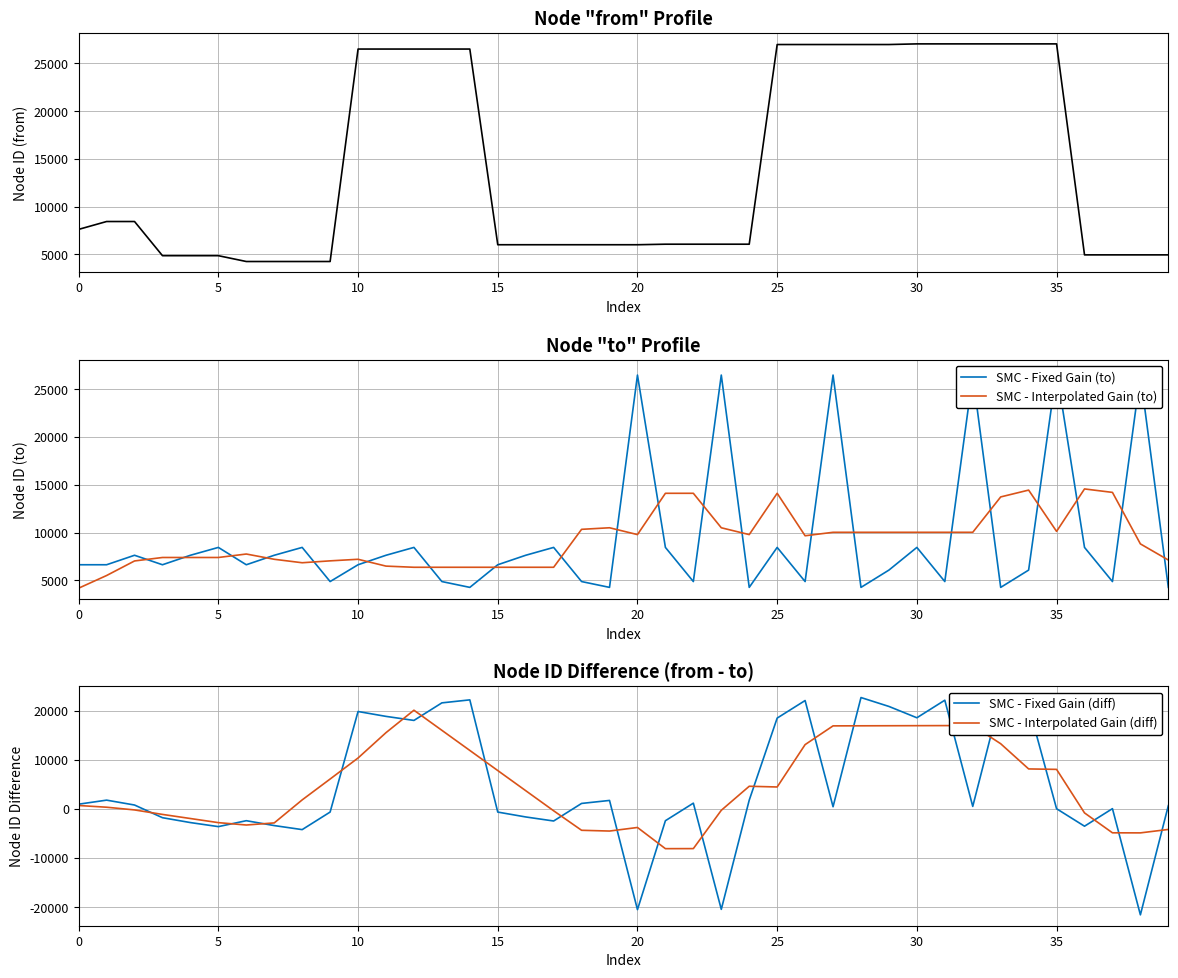

How many lines are shown in the chart?

5